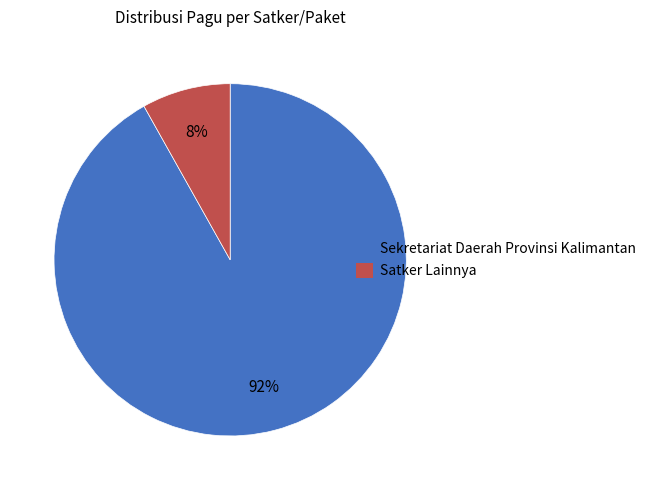

What percentage is the Sekretariat Daerah Provinsi Kalimantan slice, to the nearest percent?

92%